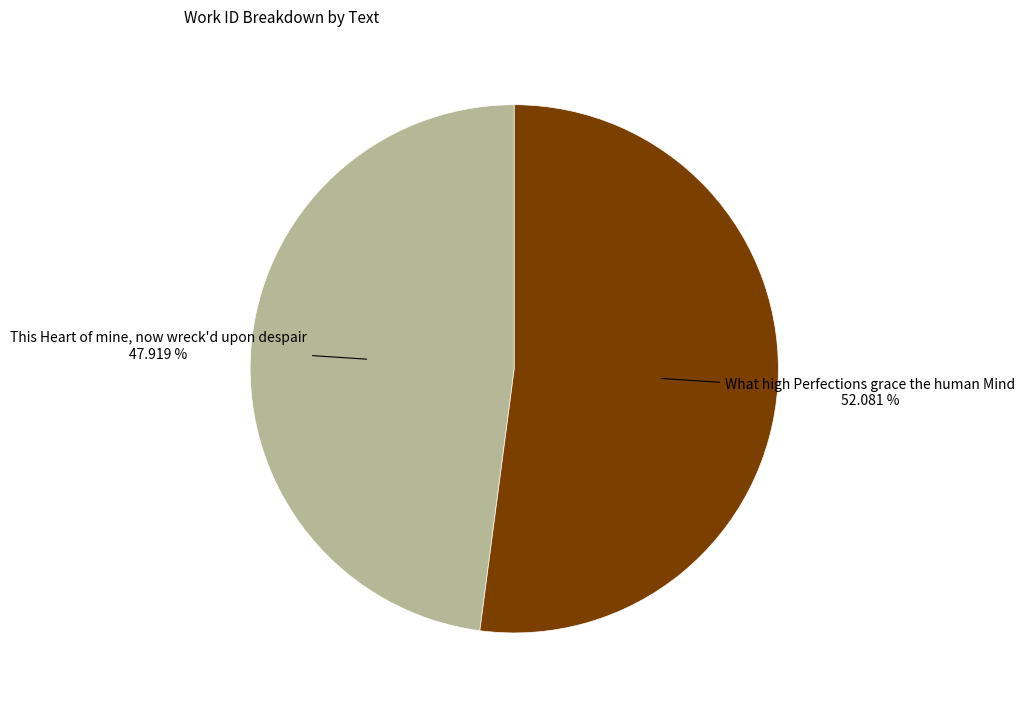

Does any single category account for the majority?

Yes